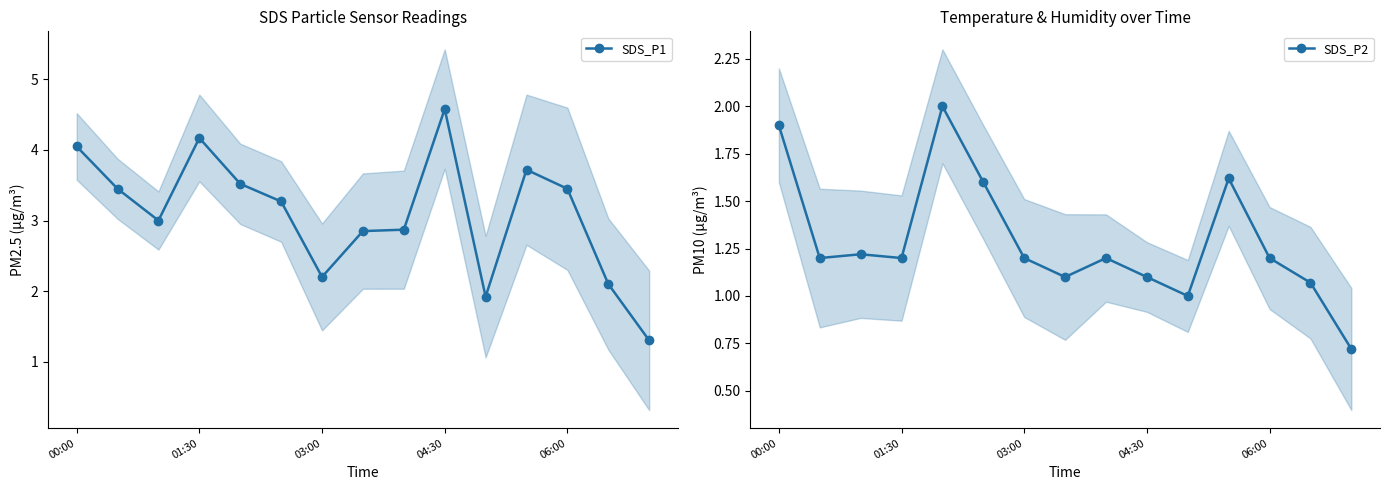

Rank the series by their maximum value, from lowest to highest.

SDS_P2, SDS_P1